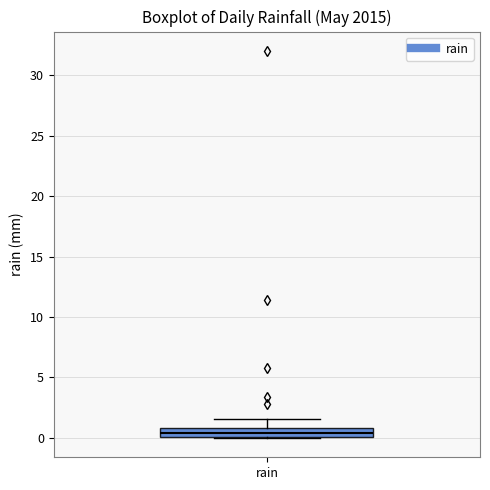

Where is the upper edge of the box for rain on the y-axis? The values are not printed on the chart, so give them approximately, as read against the axis.

1.0